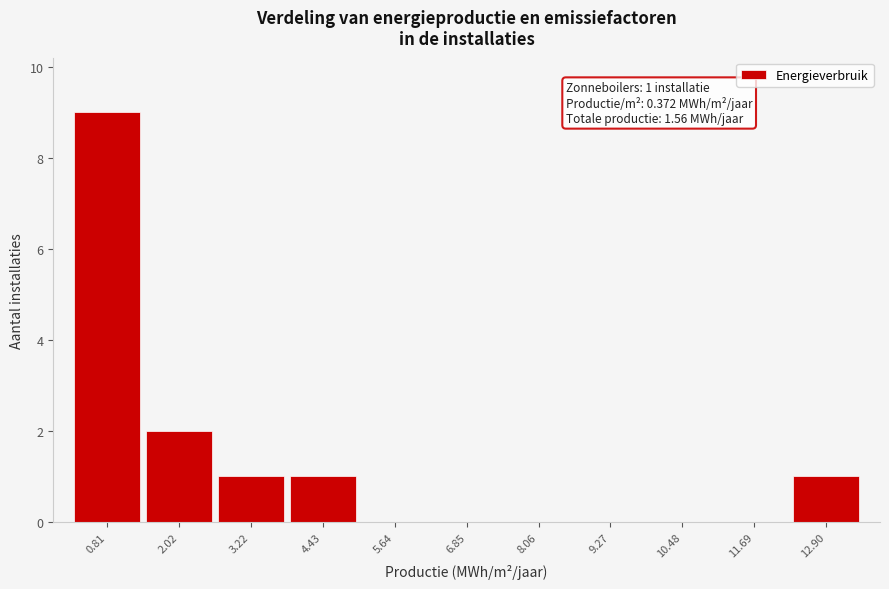

Which range on the x-axis has the tallest bar?

0.2 to 1.4